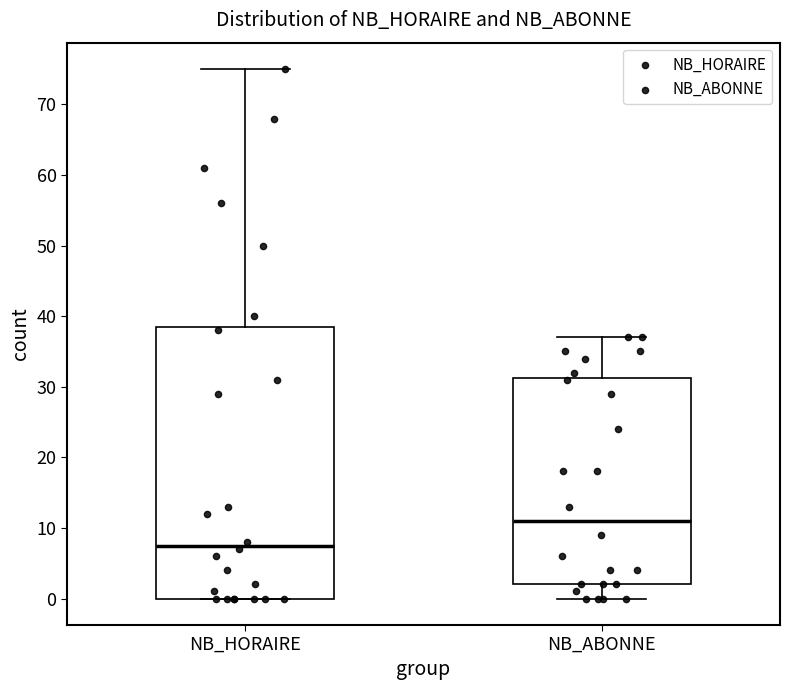

Where does the median line of the box for NB_HORAIRE sit on the y-axis? The values are not printed on the chart, so give them approximately, as read against the axis.

8